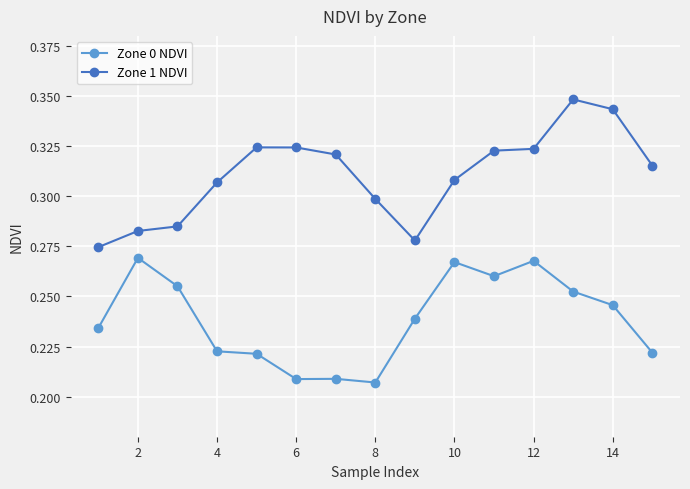

True or false: Zone 0 NDVI has more than 1 points higher than both neighbors.

True